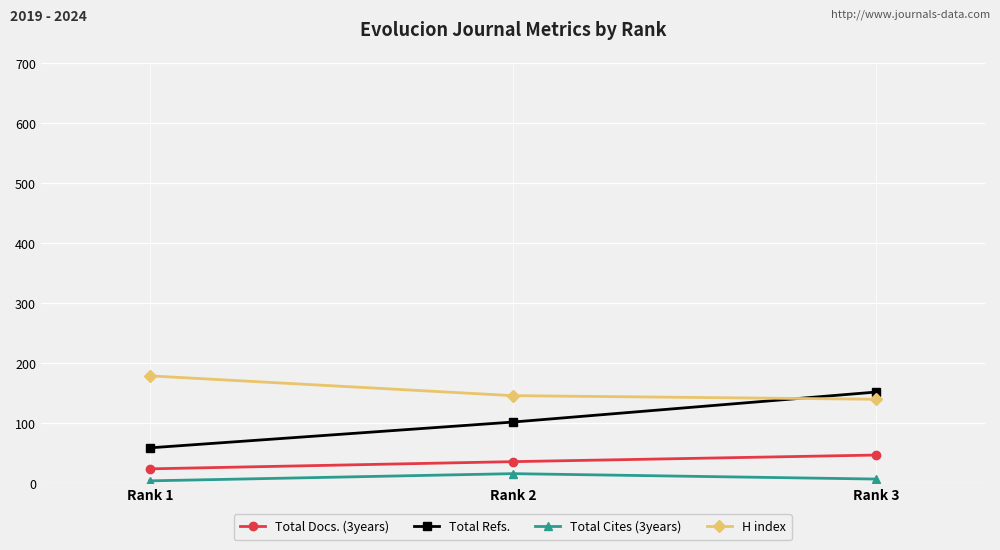

Reading left to right, what are all the values shown in this chart?

Total Docs. (3years): Rank 1=24	Rank 2=36	Rank 3=47
Total Refs.: Rank 1=59	Rank 2=102	Rank 3=152
Total Cites (3years): Rank 1=4	Rank 2=16	Rank 3=7
H index: Rank 1=179	Rank 2=146	Rank 3=140